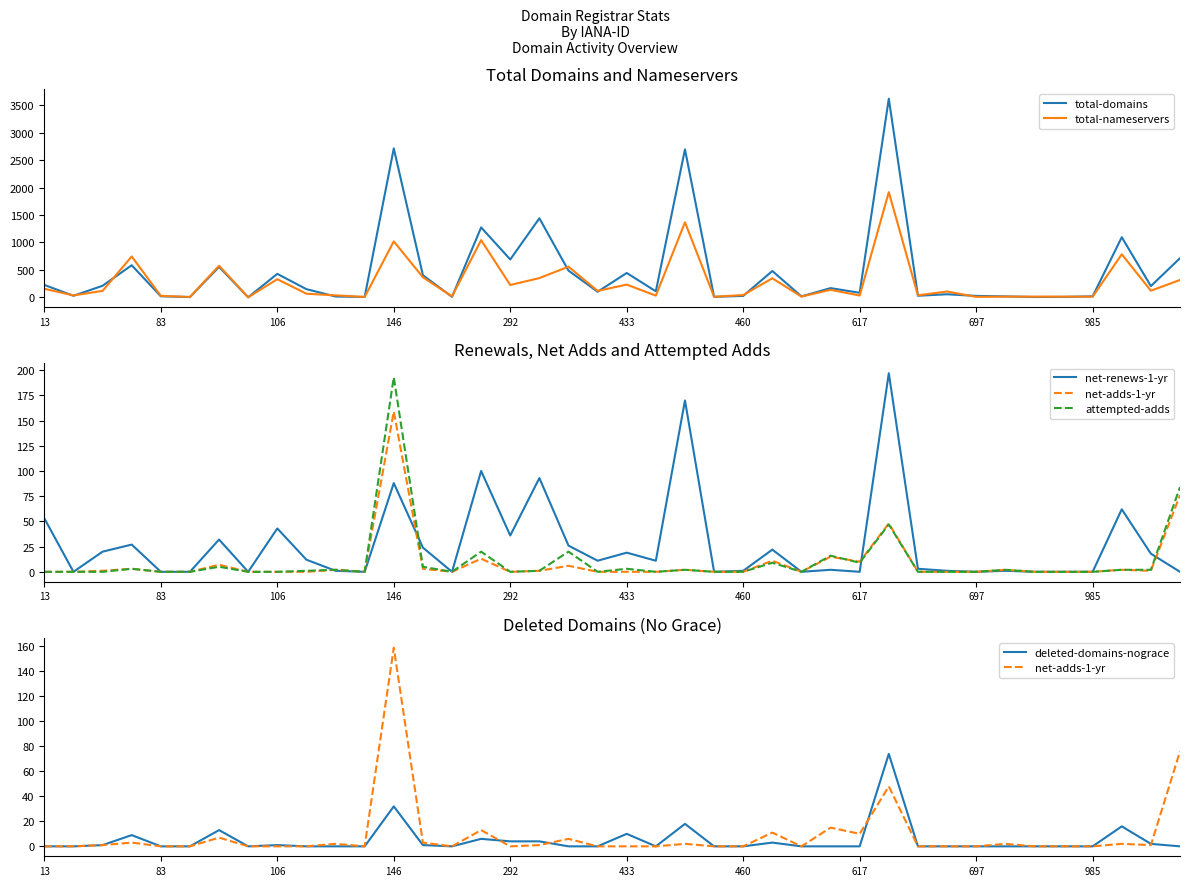

At 18, list the series in order from largest to smallest.

total-nameservers, total-domains, net-renews-1-yr, attempted-adds, net-adds-1-yr, deleted-domains-nograce